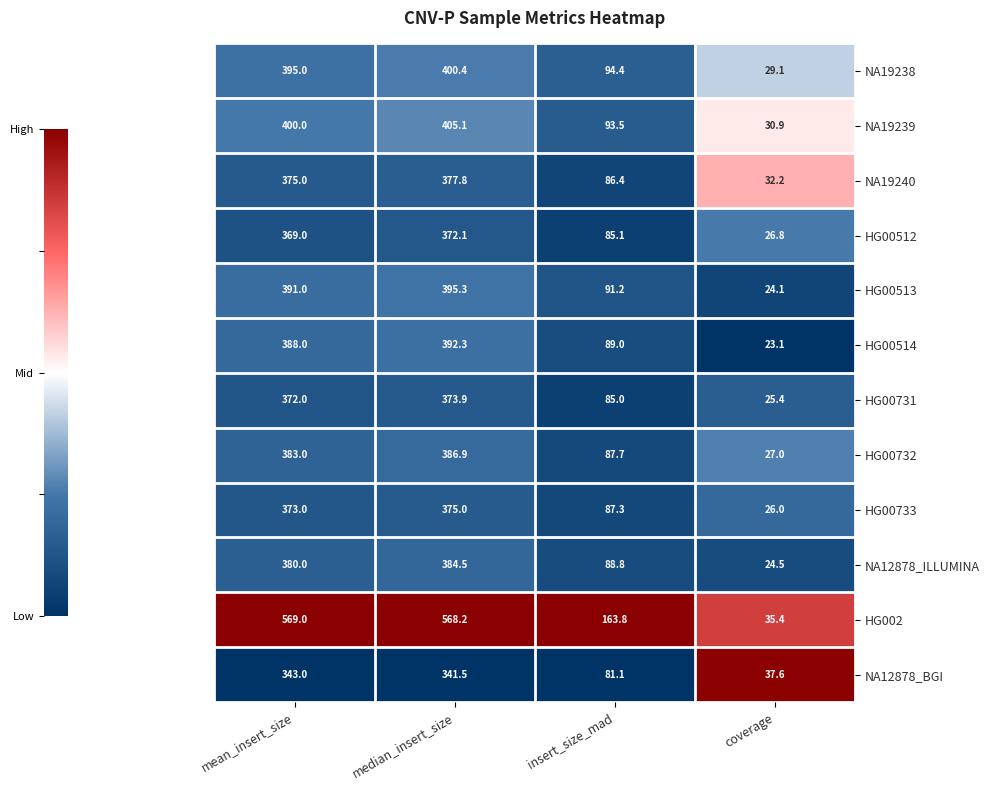

What is the average value of the HG00513 series?

225.4